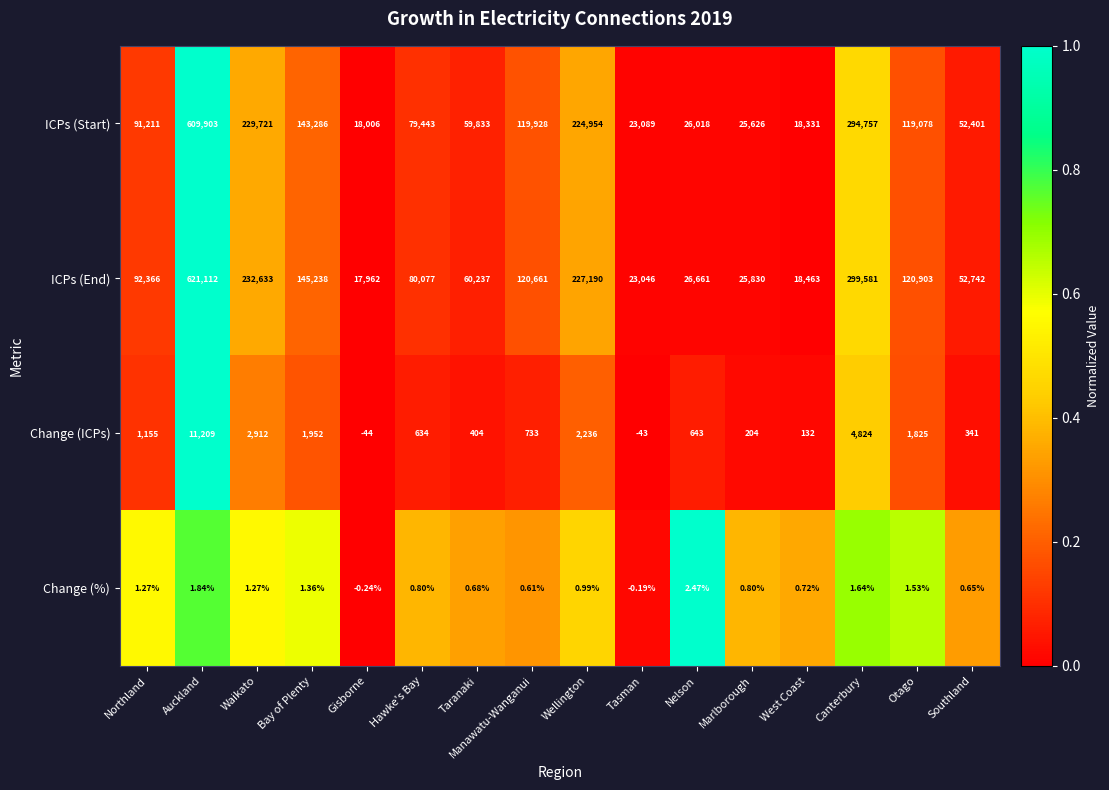

How many series are shown in this chart?

4